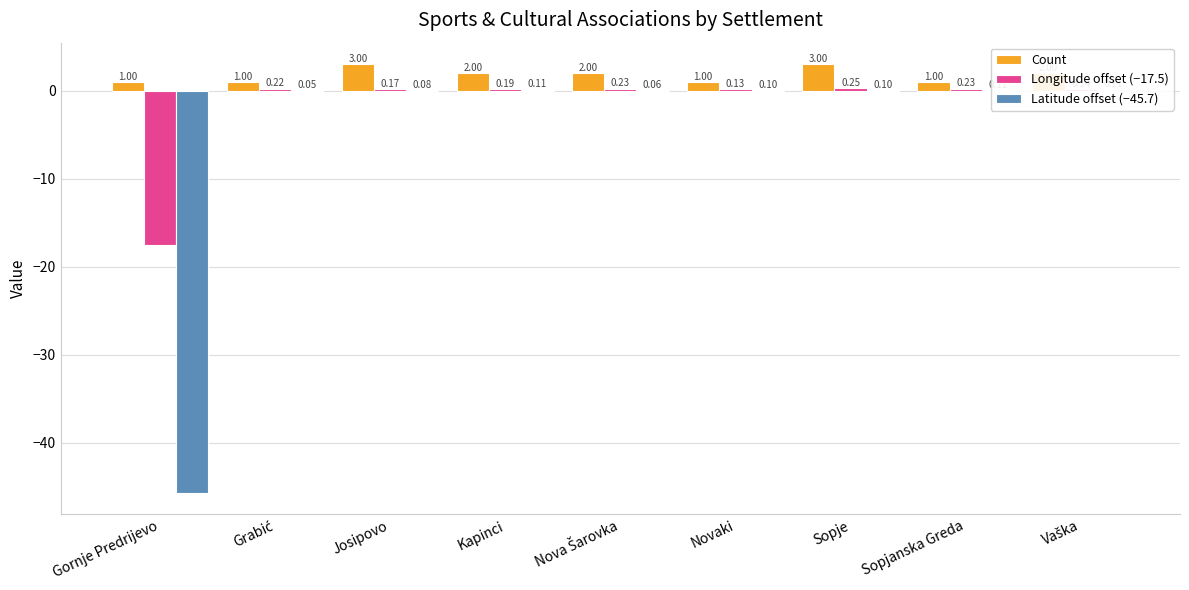

At how many categories does at least one series exceed -14?

9